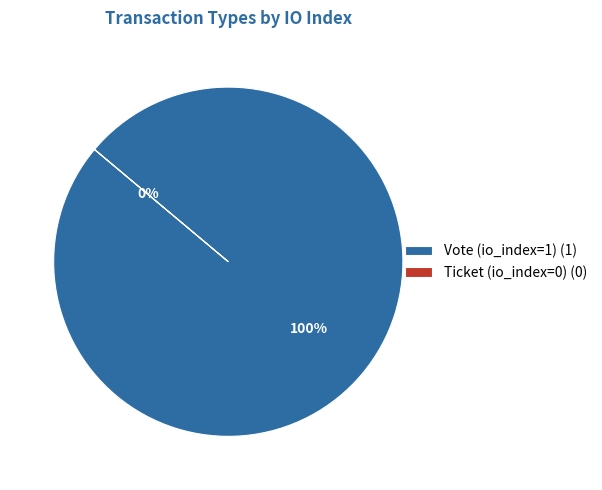

True or false: Vote (io_index=1) accounts for 99% of the total.

False